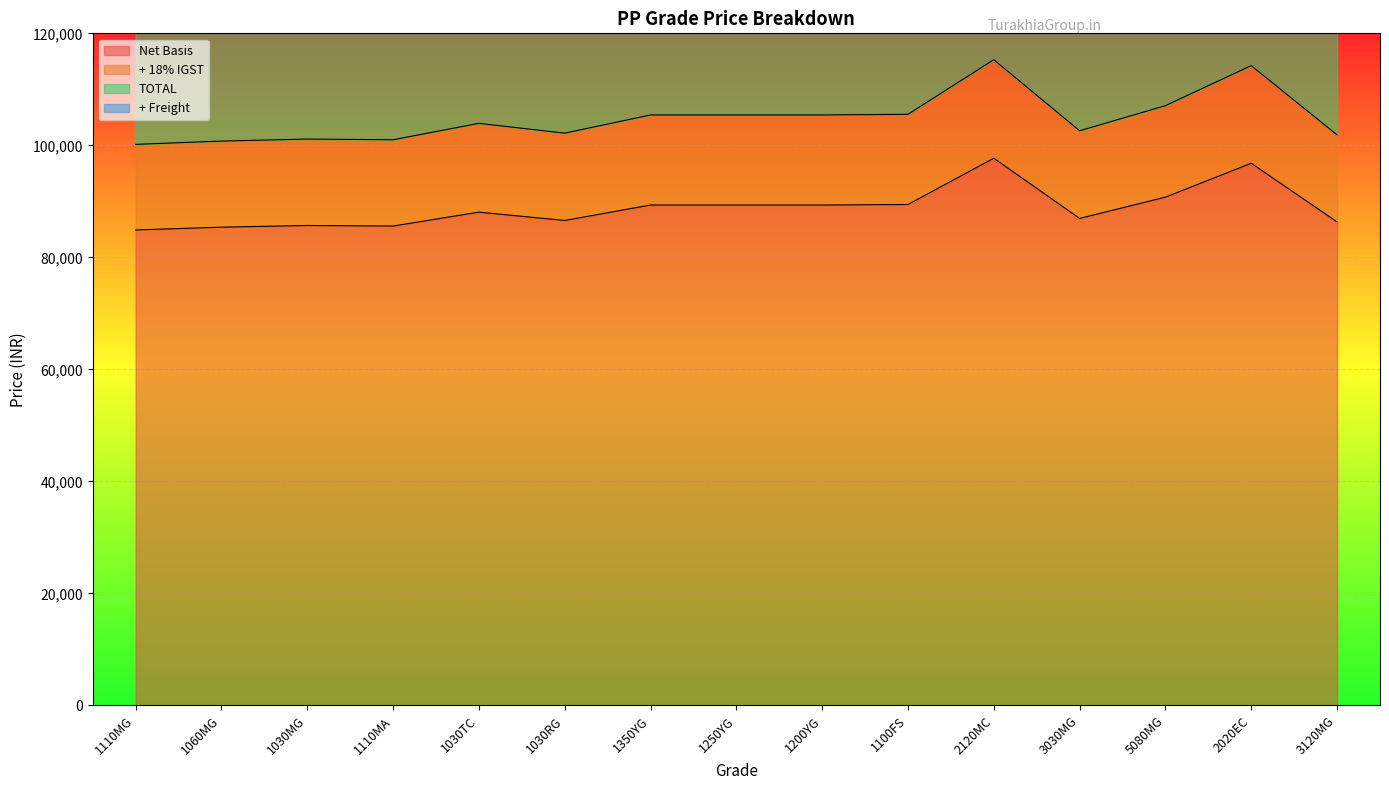

Which series changed the most between 1110MG and 1030RG?

TOTAL